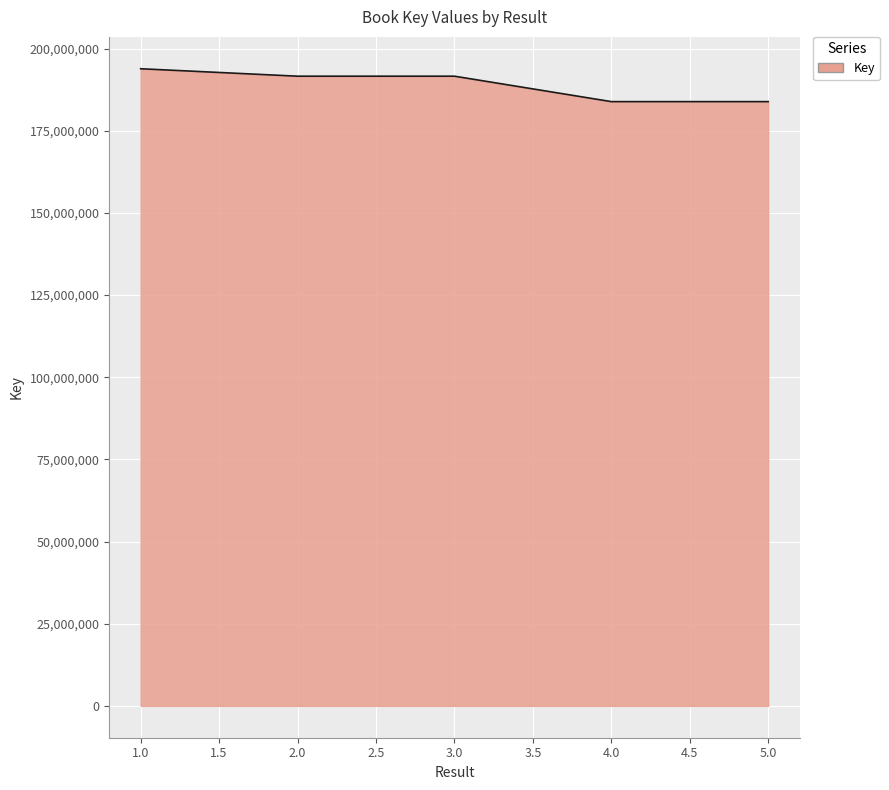

What is the maximum value shown in the chart?

193879034